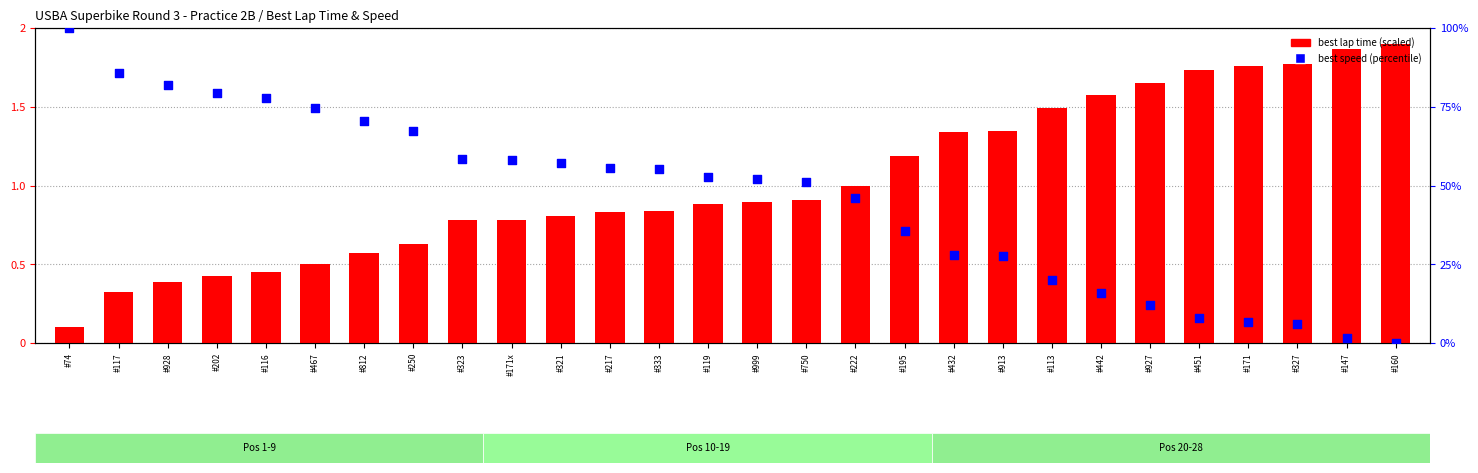

What is the total value across all series at #119?

1.4